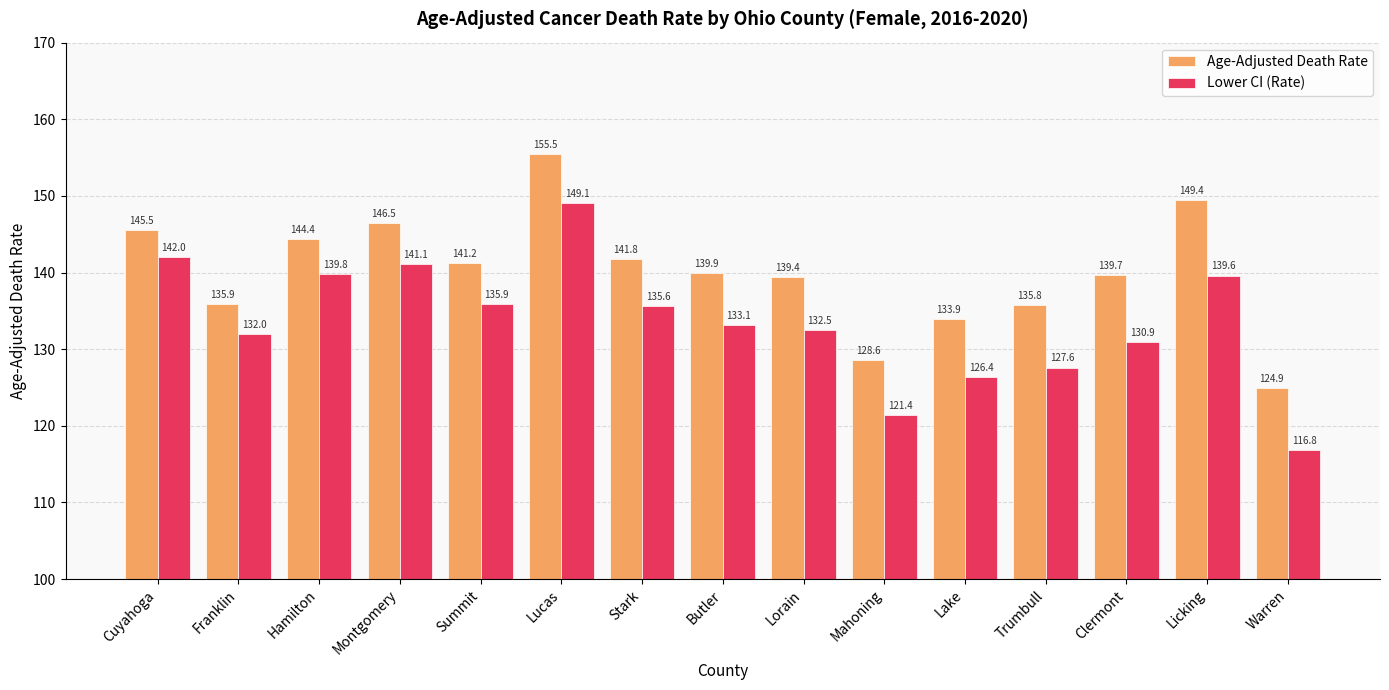

What is the sum of all Age-Adjusted Death Rate values?

2102.4